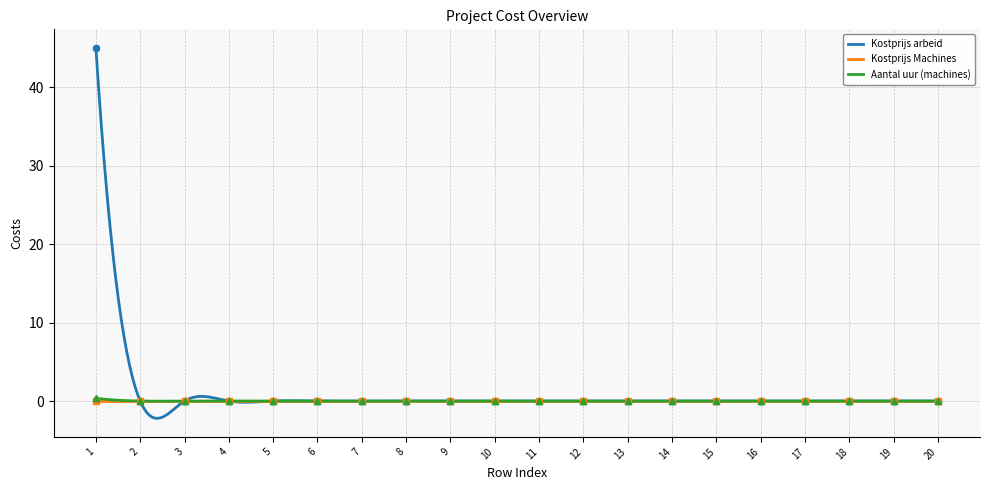

Which series reaches the maximum Y coordinate?

Kostprijs arbeid